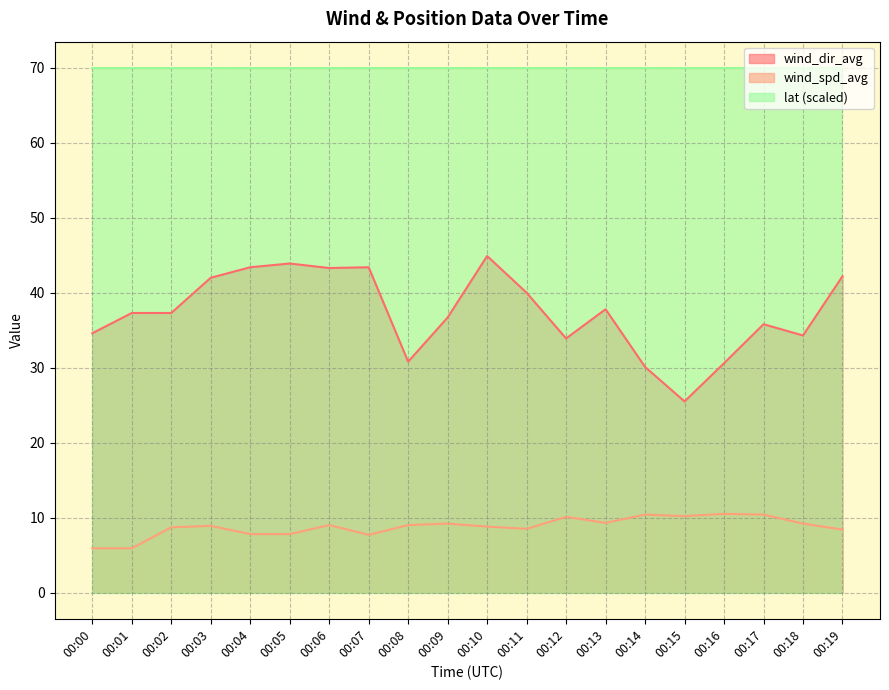

True or false: wind_dir_avg and wind_spd_avg cross at least once.

False